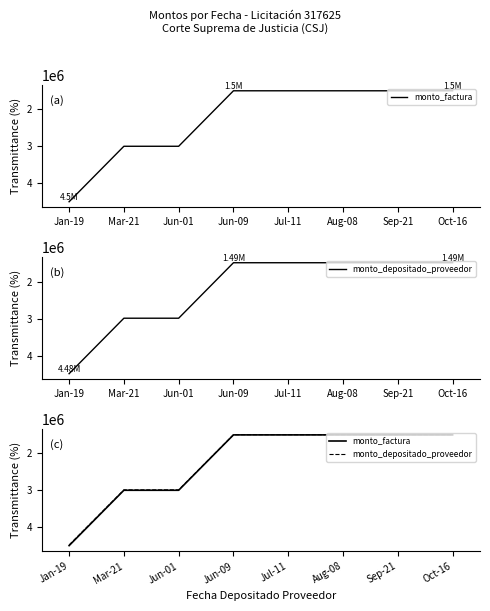

True or false: monto_factura has a value of 1500000 at Jul-11.

True